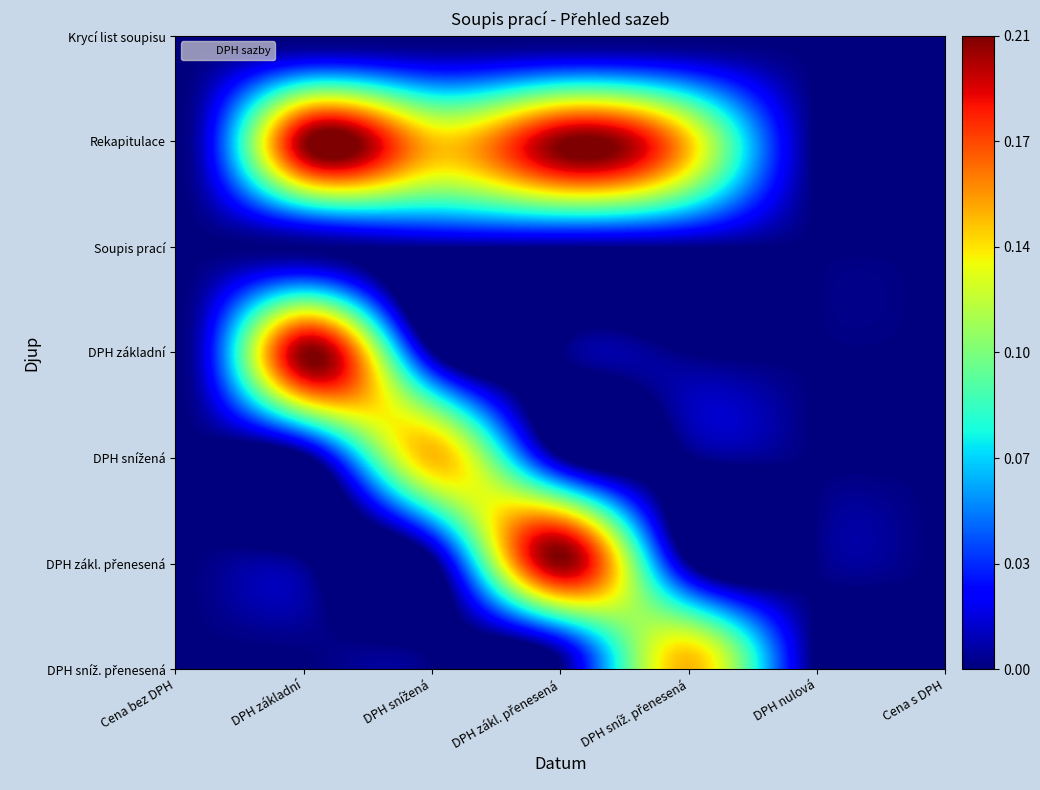

At which category does the chart reach its minimum across all series?

Cena bez DPH